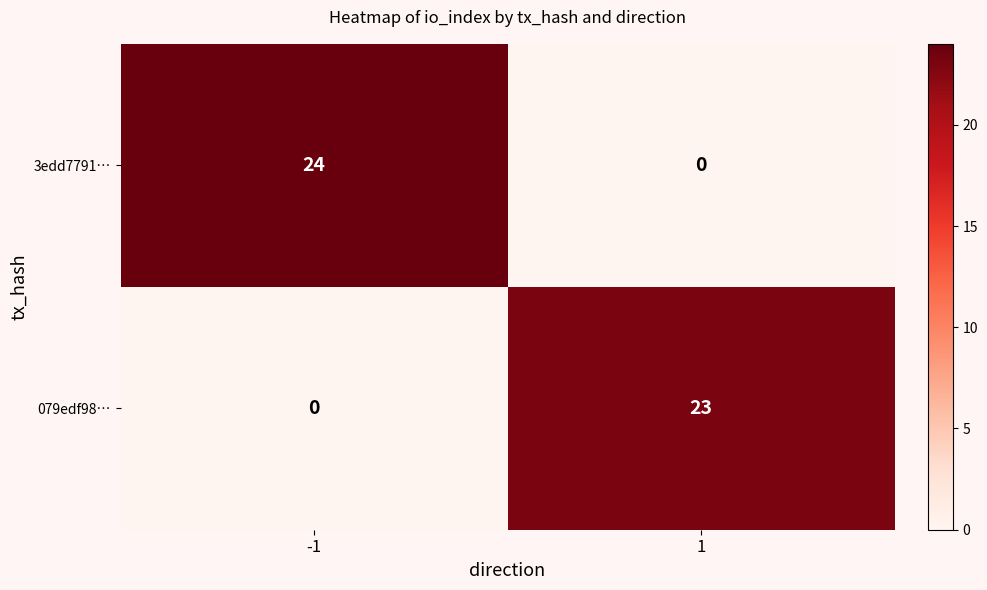

List the series in order of their overall mean, lowest first.

079edf98…, 3edd7791…